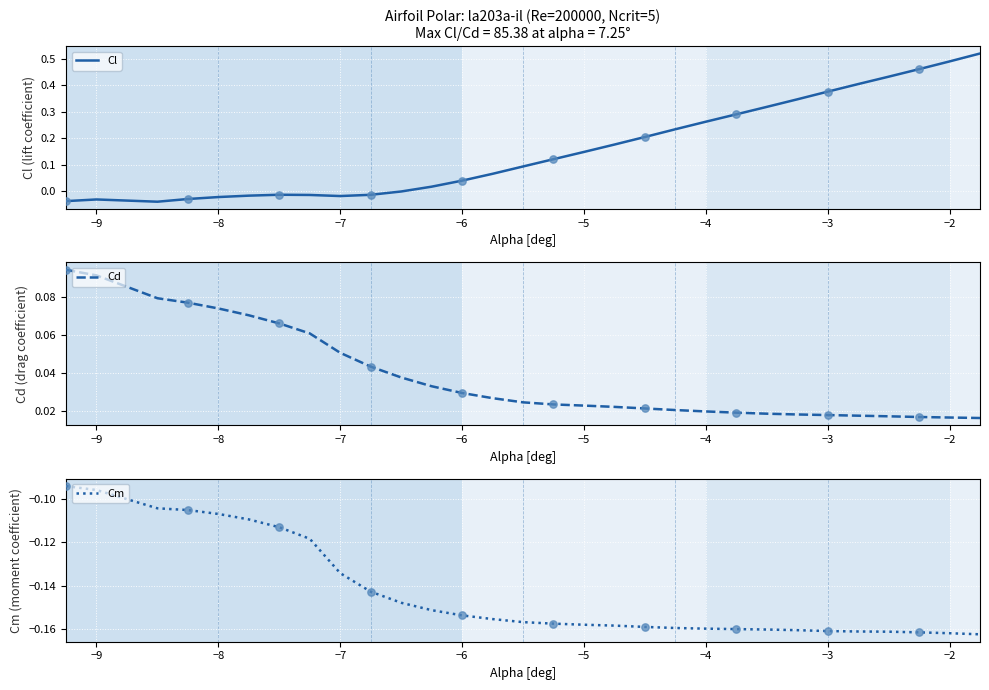

Which series has the largest total across all categories?

Cl